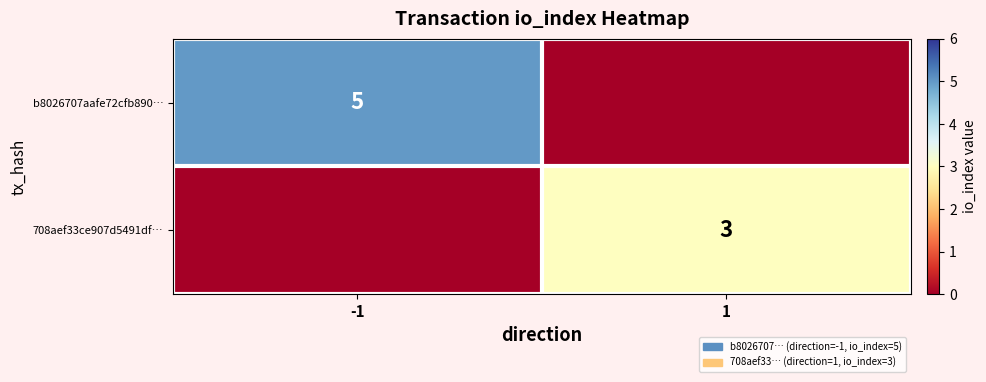

Count the number of data series in this chart.

2